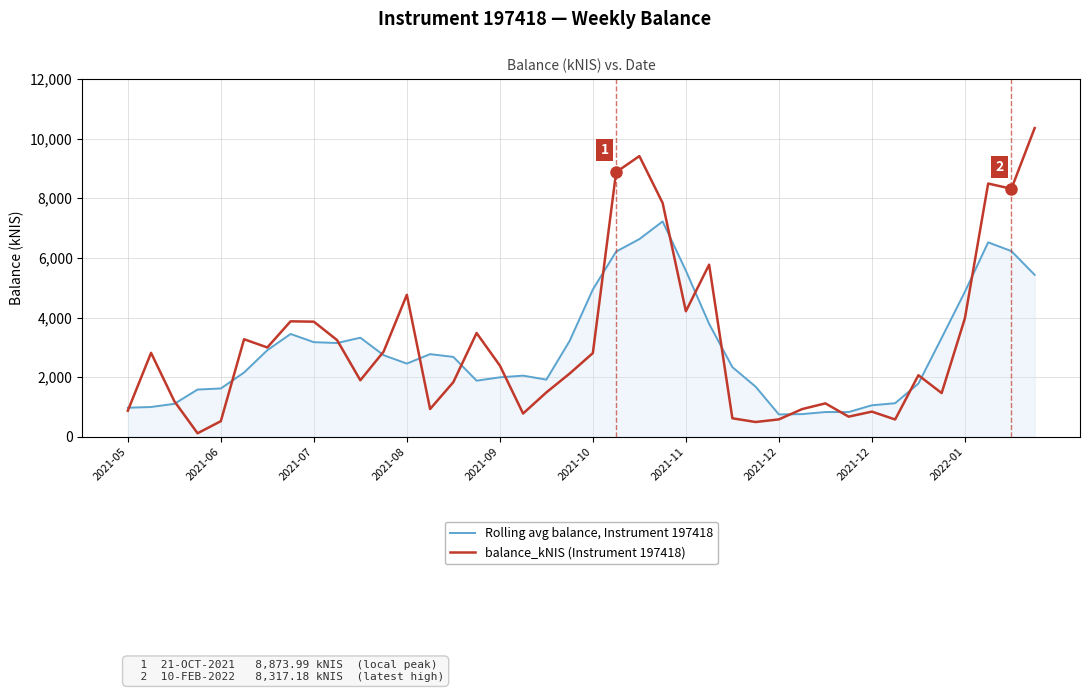

List the series in order of their overall mean, highest first.

balance_kNIS (Instrument 197418), Rolling avg balance, Instrument 197418